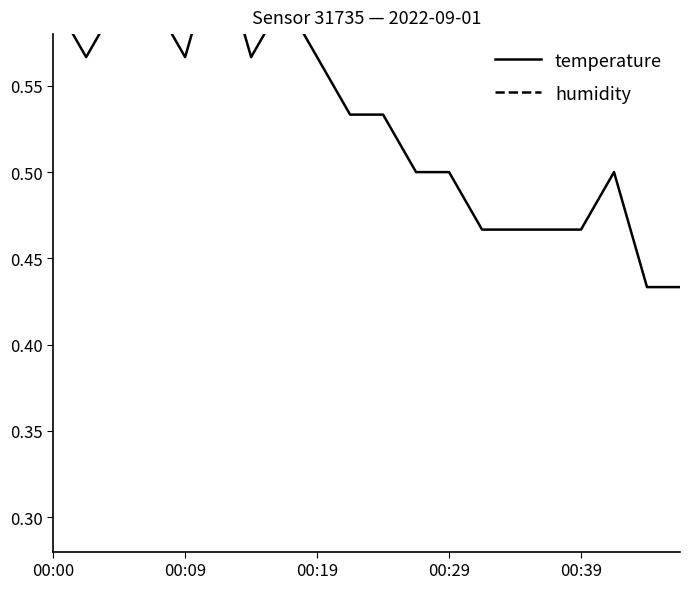

Which series has the largest range (max minus min)?

temperature